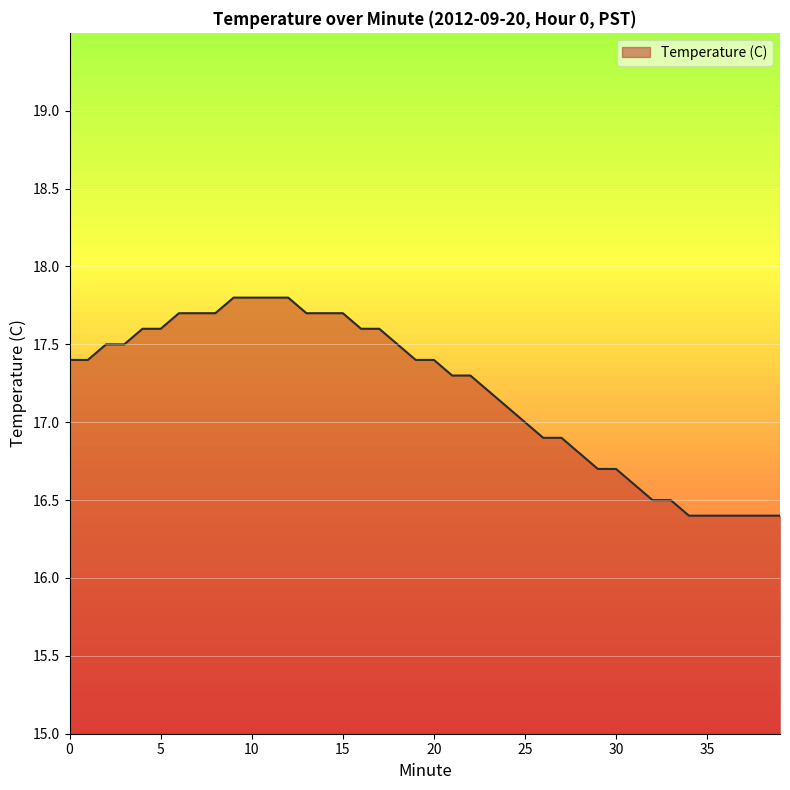

What is the greatest value displayed?

17.8